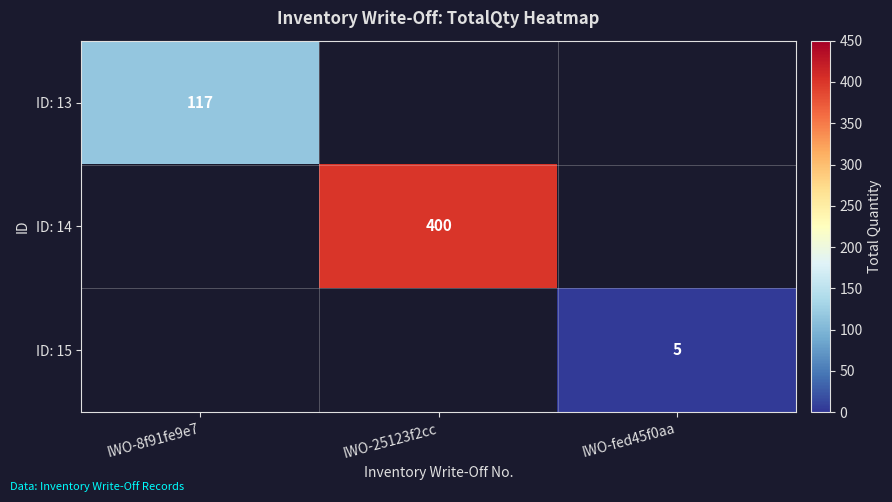

True or false: ID: 15 has a value of 2 at IWO-fed45f0aa.

False